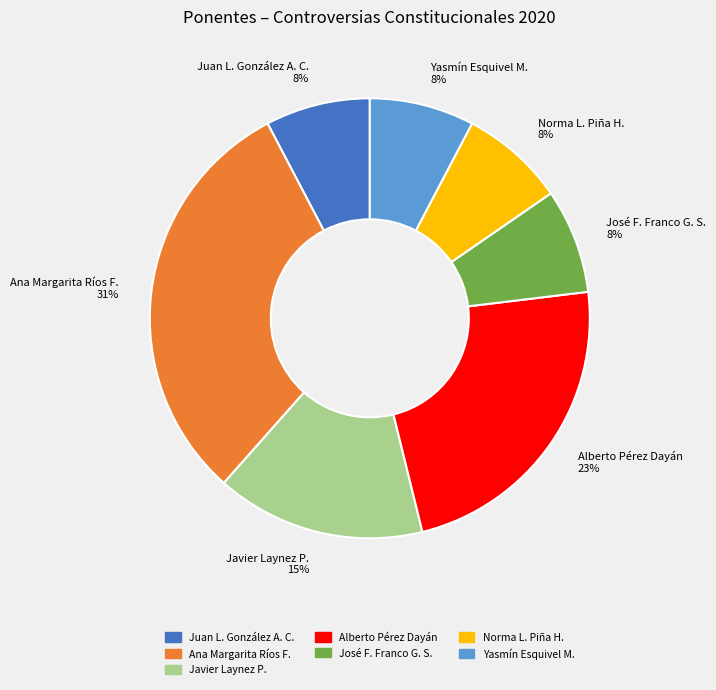

True or false: Norma L. Piña H. accounts for 8% of the total.

True